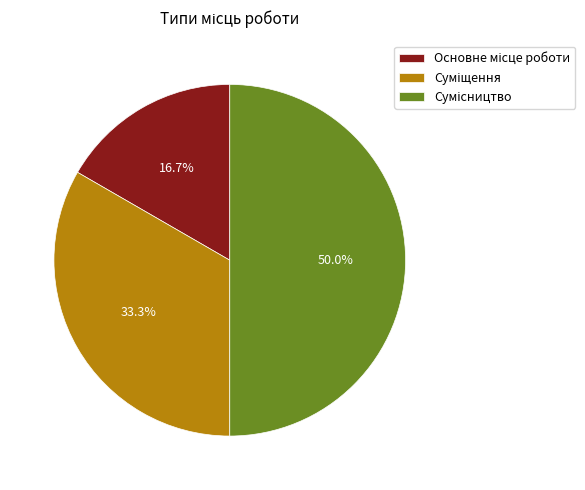

Rank the categories by value from highest to lowest.

Сумісництво, Суміщення, Основне місце роботи